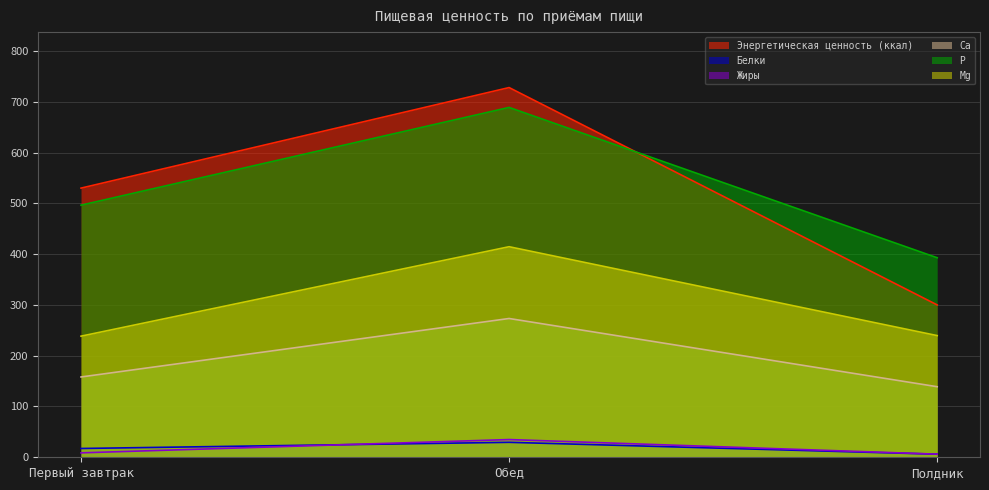

What is the total value across all series at Первый завтрак?

1449.0